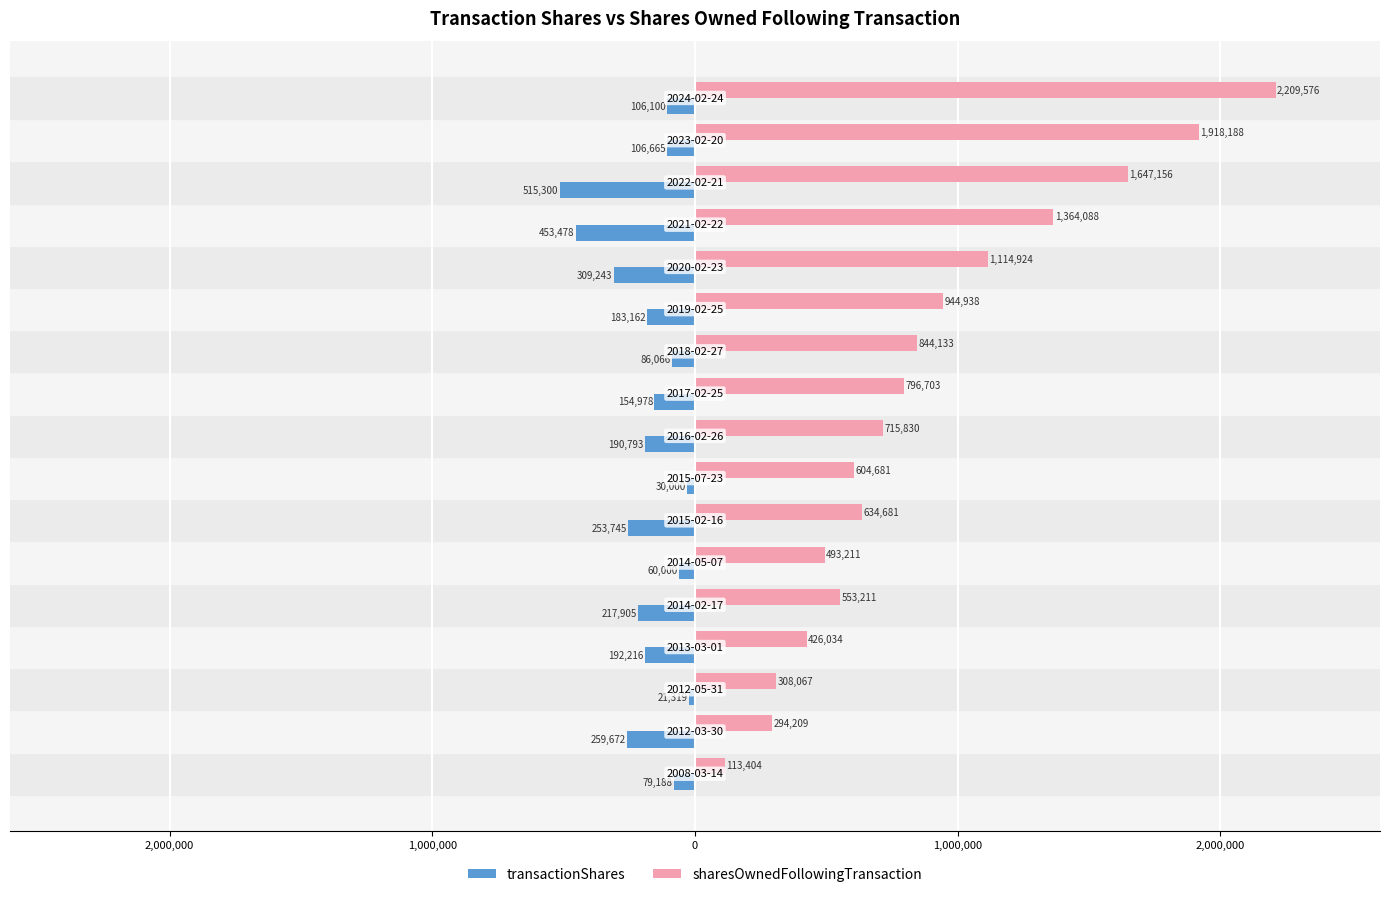

What are all the series names shown in the legend?

transactionShares, sharesOwnedFollowingTransaction